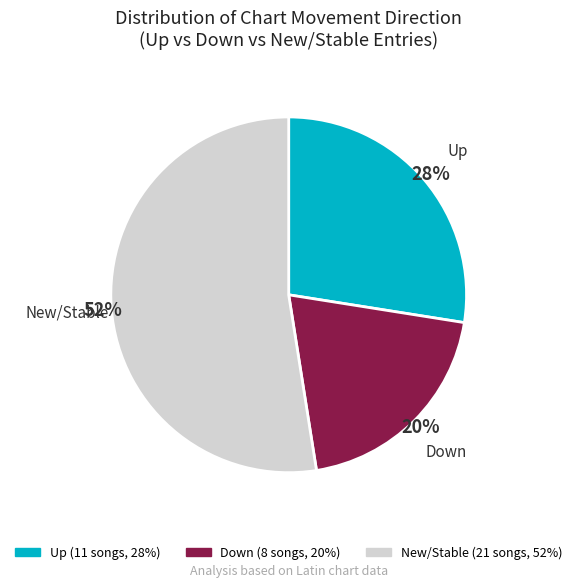

To the nearest percent, what is the average slice percentage?

33%